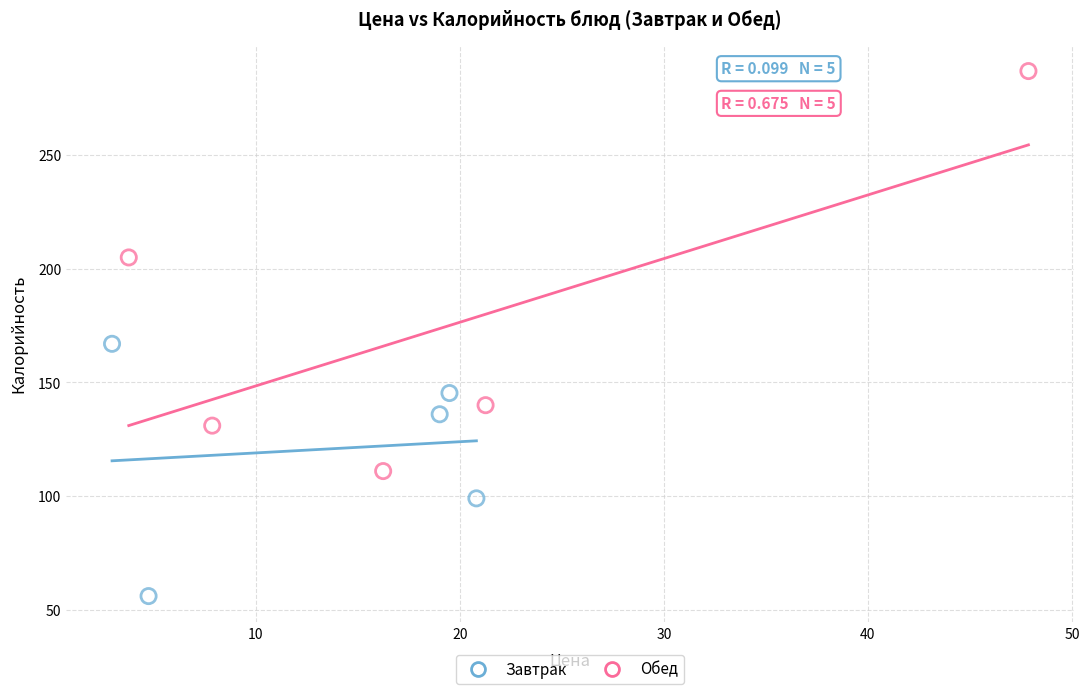

What are all the series names shown in the legend?

Завтрак, Обед